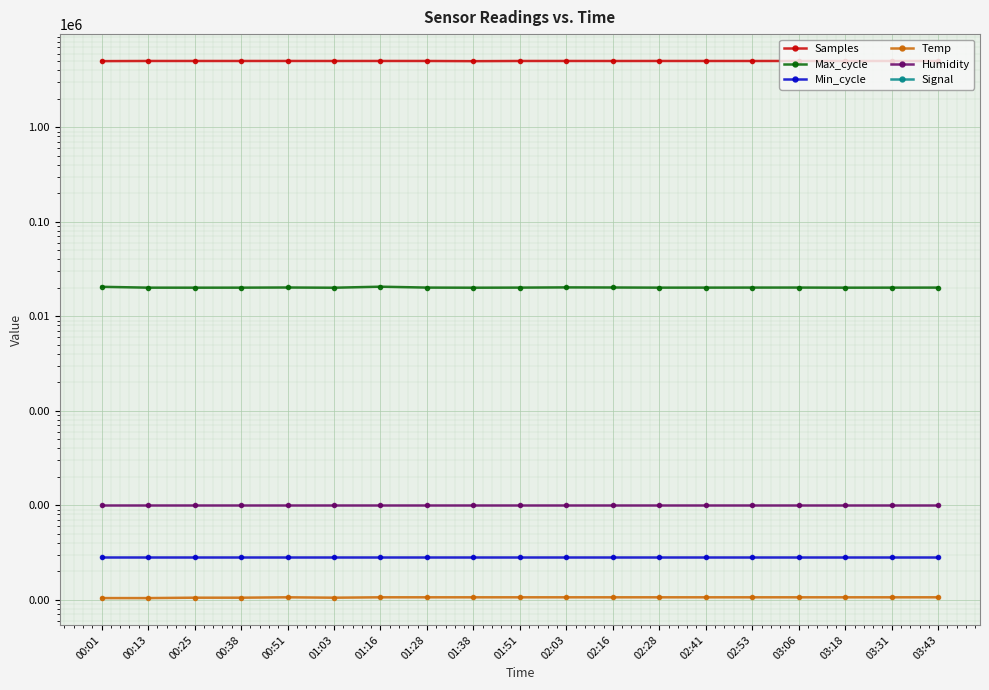

Reading left to right, what are all the values shown in this chart?

Samples: 00:01=5013971.0	00:13=5032335.0	00:25=5031704.0	00:38=5031727.0	00:51=5033503.0	01:03=5030535.0	01:16=5032671.0	01:28=5031761.0	01:38=5009816.0	01:51=5031000.0	02:03=5033000.0	02:16=5030000.0	02:28=5032000.0	02:41=5031000.0	02:53=5030000.0	03:06=5032000.0	03:18=5031000.0	03:31=5033000.0	03:43=5030000.0
Max_cycle: 00:01=20488.0	00:13=20073.0	00:25=20060.0	00:38=20077.0	00:51=20149.0	01:03=20041.0	01:16=20547.0	01:28=20107.0	01:38=20048.0	01:51=20100.0	02:03=20200.0	02:16=20150.0	02:28=20080.0	02:41=20090.0	02:53=20110.0	03:06=20120.0	03:18=20060.0	03:31=20080.0	03:43=20100.0
Min_cycle: 00:01=28.0	00:13=28.0	00:25=28.0	00:38=28.0	00:51=28.0	01:03=28.0	01:16=28.0	01:28=28.0	01:38=28.0	01:51=28.0	02:03=28.0	02:16=28.0	02:28=28.0	02:41=28.0	02:53=28.0	03:06=28.0	03:18=28.0	03:31=28.0	03:43=28.0
Temp: 00:01=10.4	00:13=10.4	00:25=10.5	00:38=10.5	00:51=10.6	01:03=10.5	01:16=10.6	01:28=10.6	01:38=10.6	01:51=10.6	02:03=10.6	02:16=10.6	02:28=10.6	02:41=10.6	02:53=10.6	03:06=10.6	03:18=10.6	03:31=10.6	03:43=10.6
Humidity: 00:01=99.9	00:13=99.9	00:25=99.9	00:38=99.9	00:51=99.9	01:03=99.9	01:16=99.9	01:28=99.9	01:38=99.9	01:51=99.9	02:03=99.9	02:16=99.9	02:28=99.9	02:41=99.9	02:53=99.9	03:06=99.9	03:18=99.9	03:31=99.9	03:43=99.9
Signal: 00:01=-74.0	00:13=-74.0	00:25=-73.0	00:38=-74.0	00:51=-74.0	01:03=-74.0	01:16=-73.0	01:28=-78.0	01:38=-77.0	01:51=-74.0	02:03=-74.0	02:16=-74.0	02:28=-74.0	02:41=-74.0	02:53=-74.0	03:06=-74.0	03:18=-74.0	03:31=-74.0	03:43=-74.0